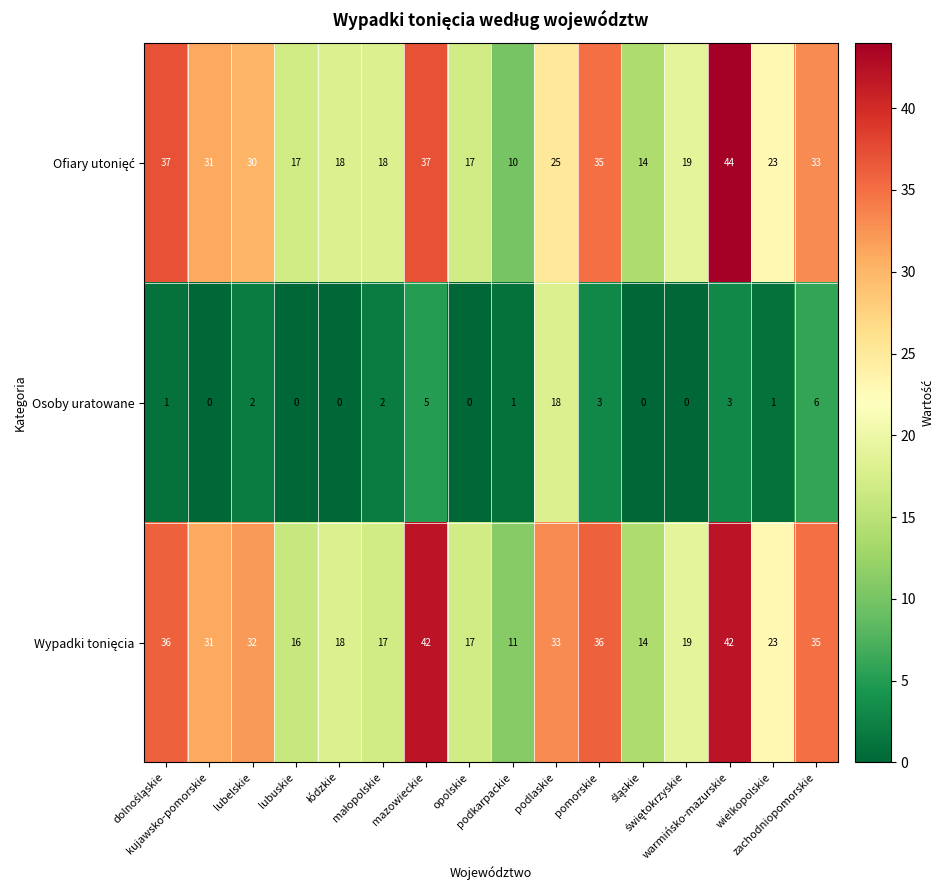

How many categories are shown in the chart?

16